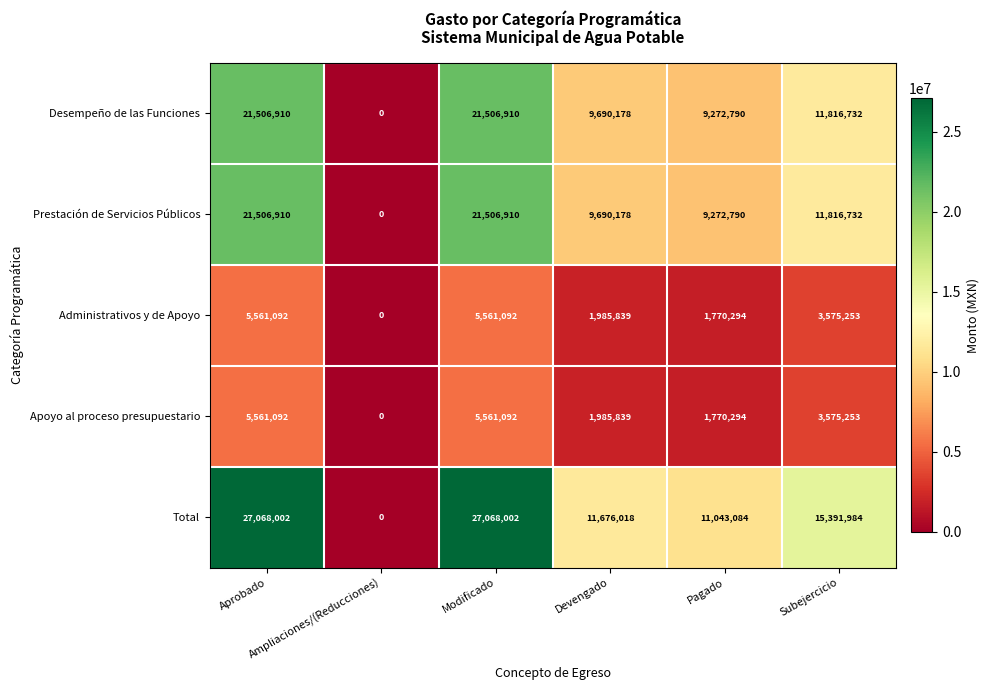

What is the spread (max minus min) of values at Subejercicio?

11816731